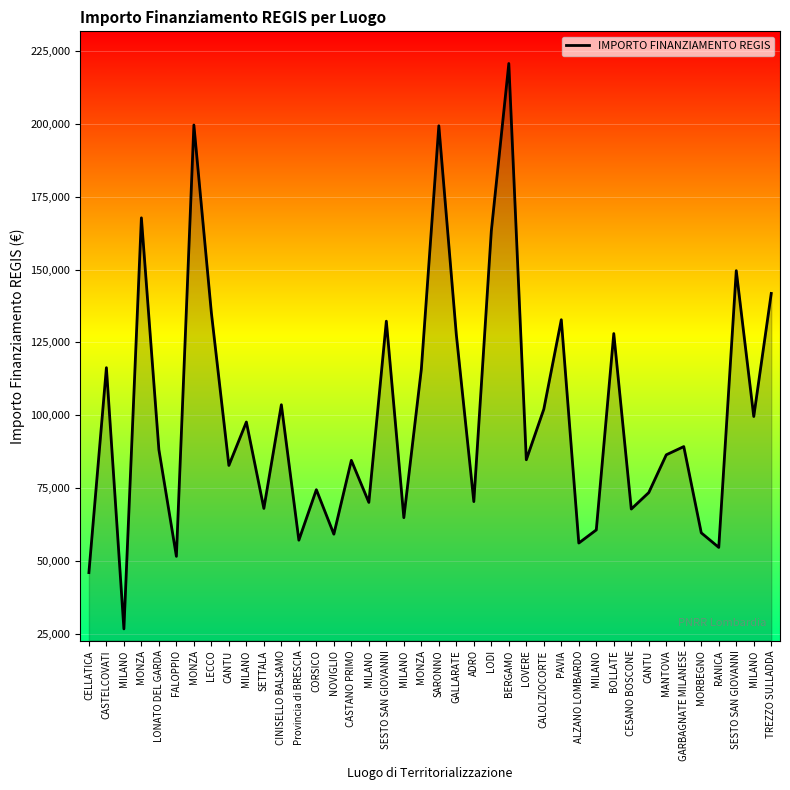

Read the value at FALOPPIO.

51620.1